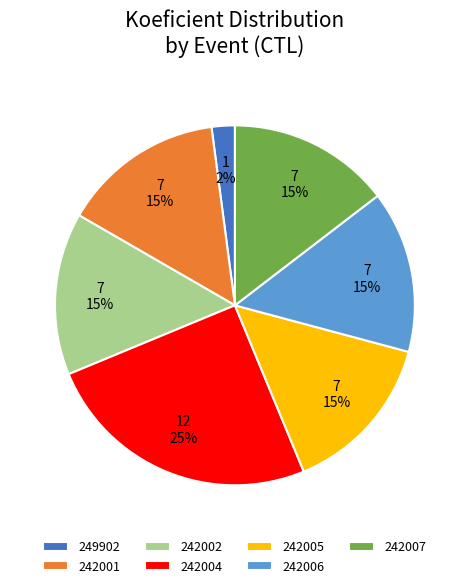

Is there a majority slice in this chart?

No